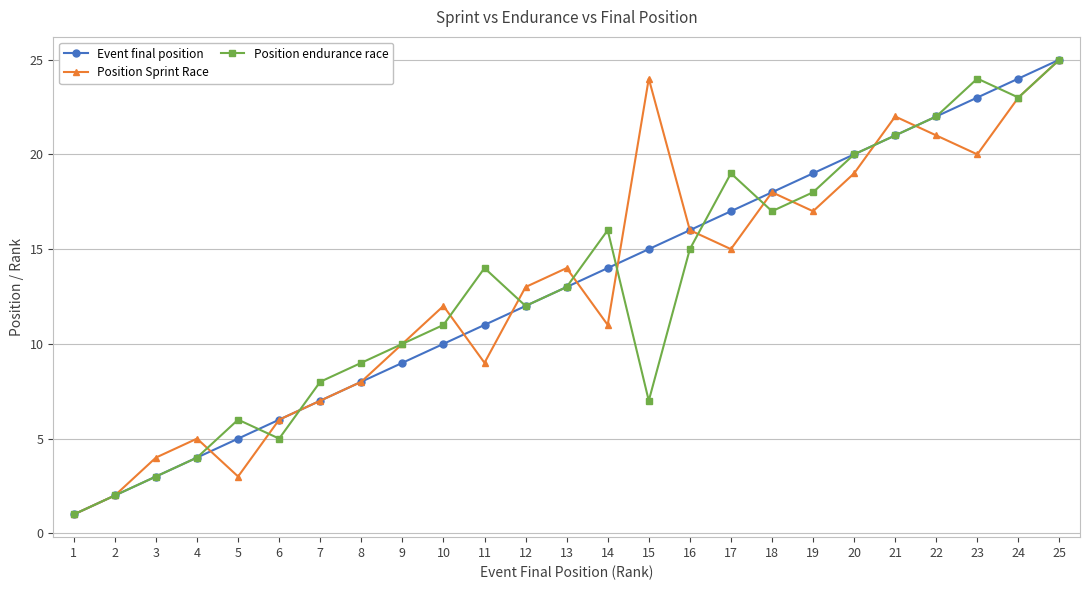

What is the highest value of the Position Sprint Race series?

25